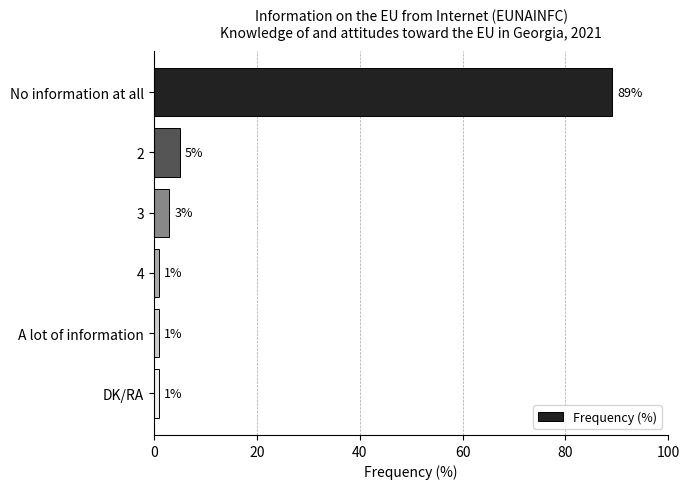

True or false: the data shows 1 at DK/RA.

True